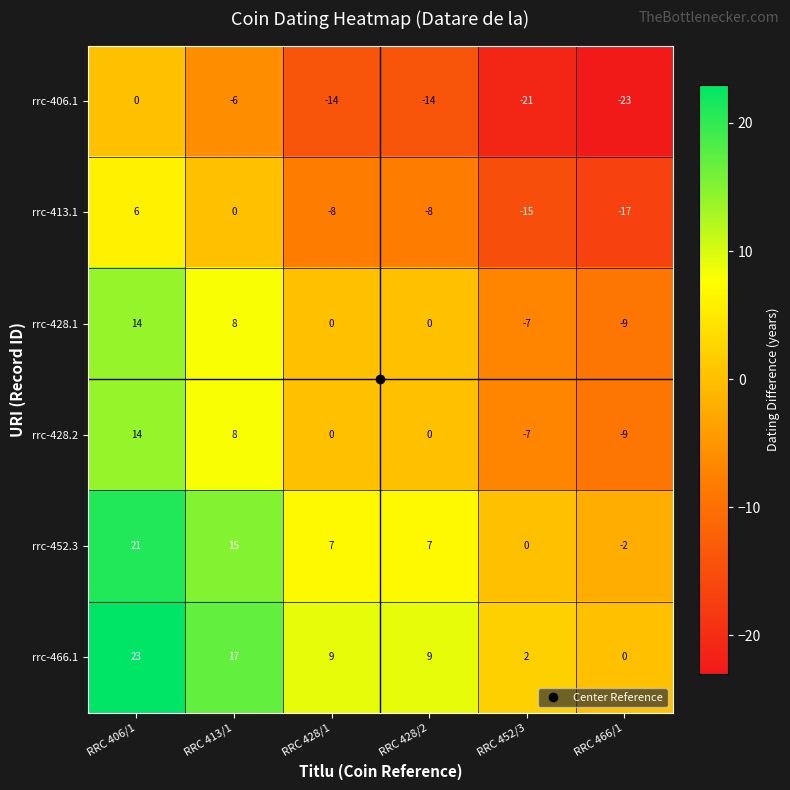

What is the spread (max minus min) of values at RRC 428/2?

23